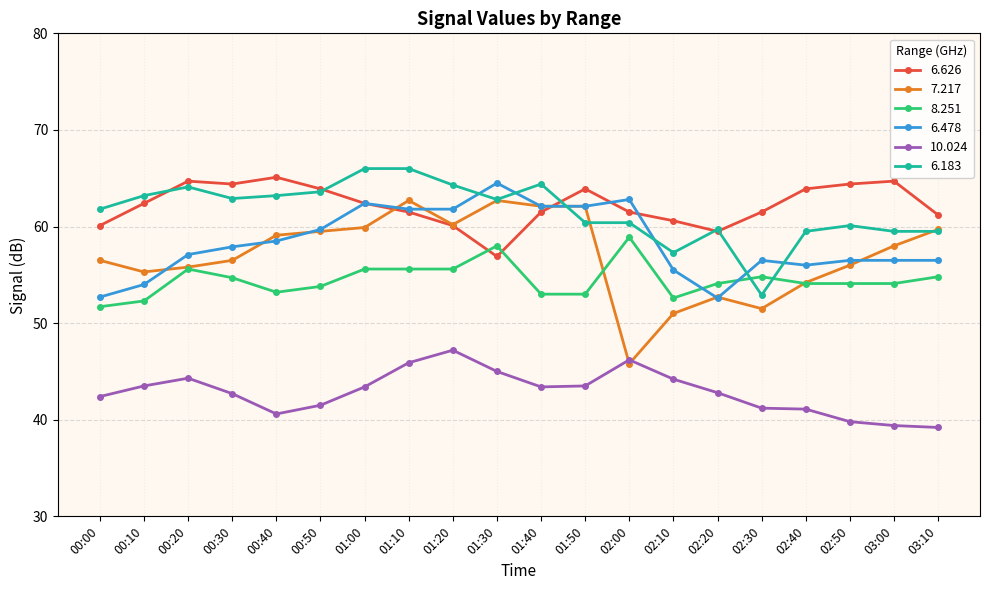

Is the value of 6.626 at 02:50 greater than the value of 10.024 at 00:30?

Yes